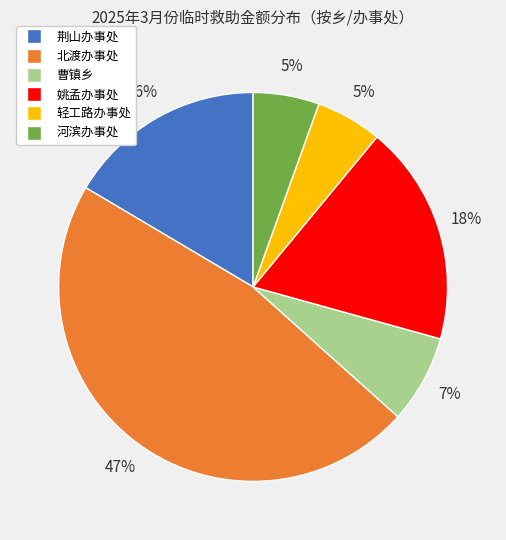

Is 北渡办事处 the majority of the pie?

No